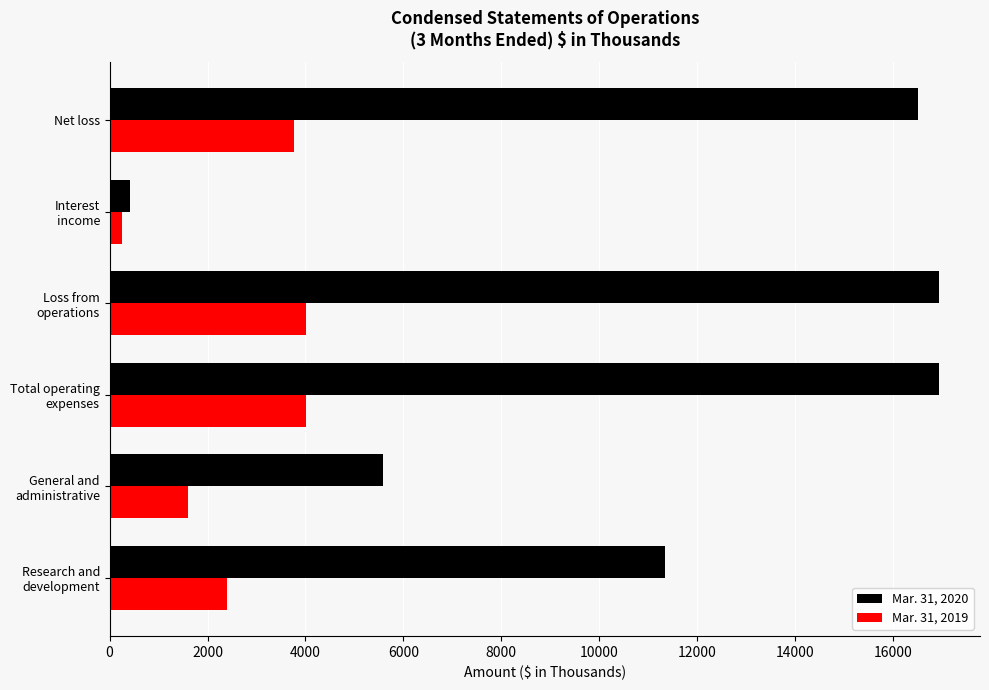

Which series has the widest spread of values?

Mar. 31, 2020